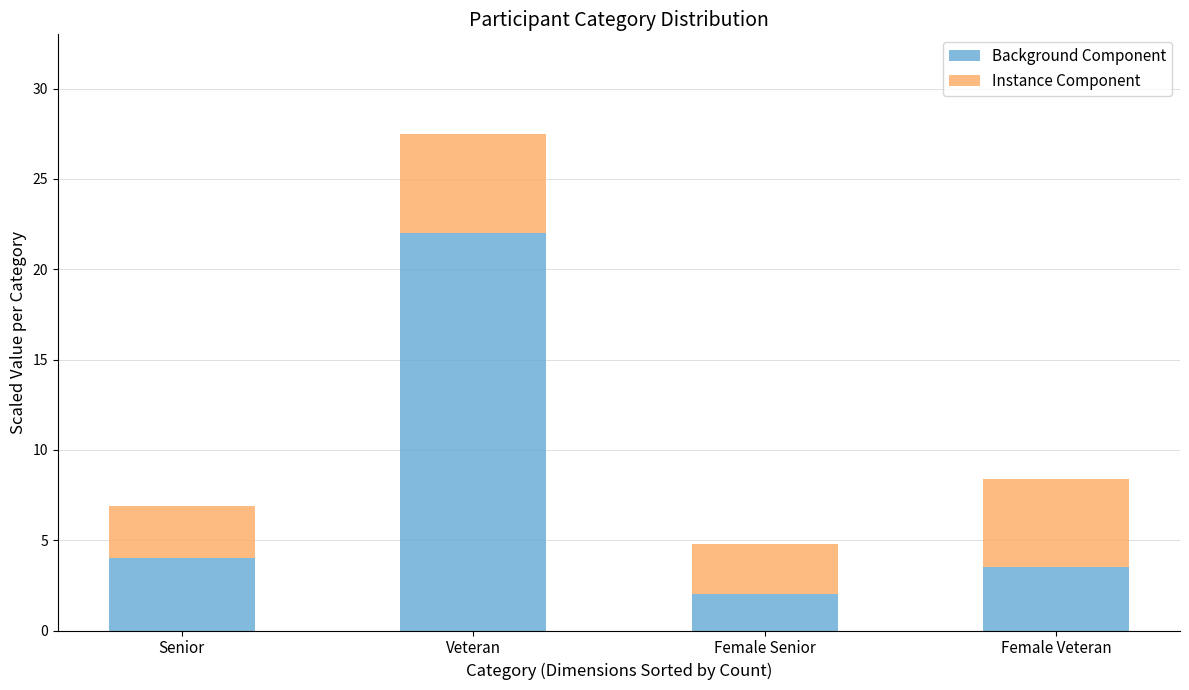

What is the approximate value of Background Component at Female Senior?

2.0